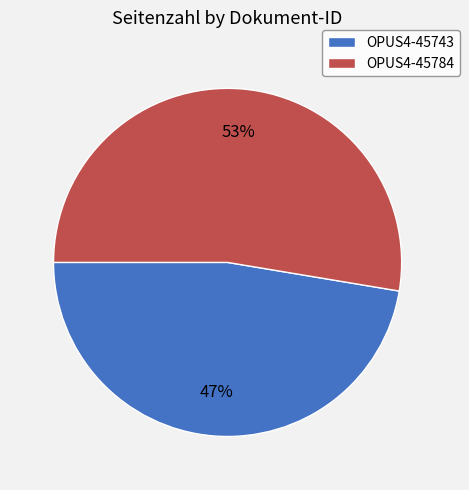

Which category has the biggest portion of the pie?

OPUS4-45784